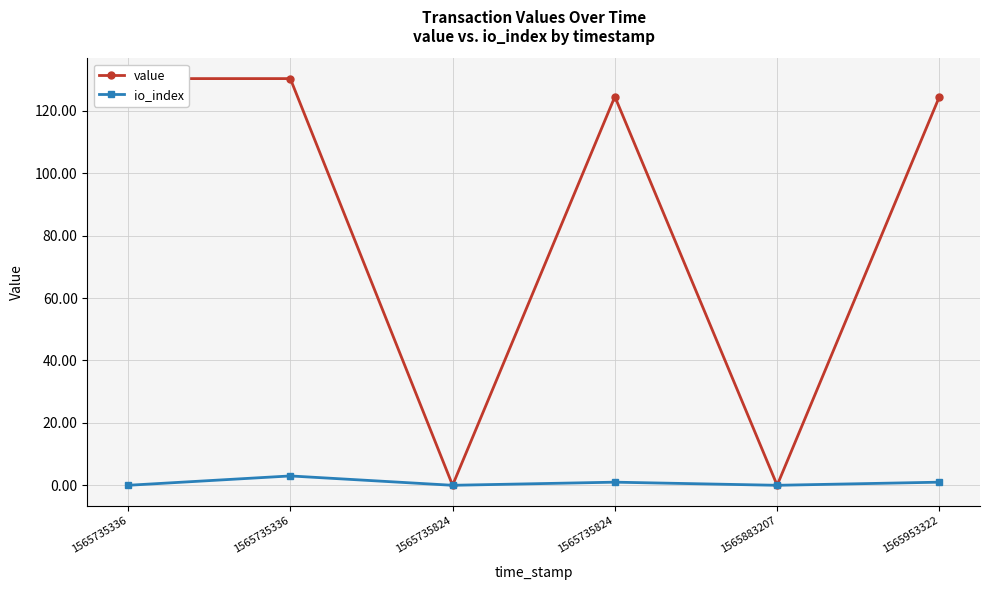

What is the difference between the maximum and minimum values in the io_index series?

3